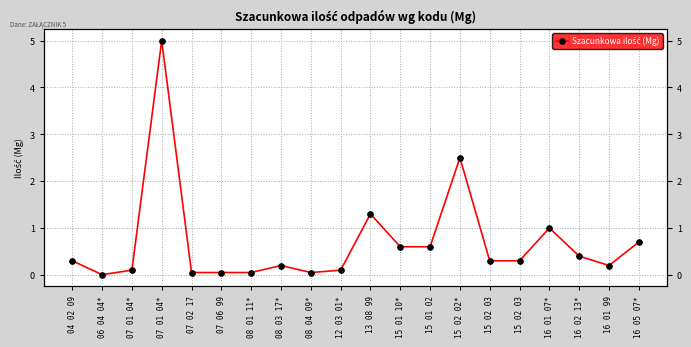

What is the sum of all values?

13.8